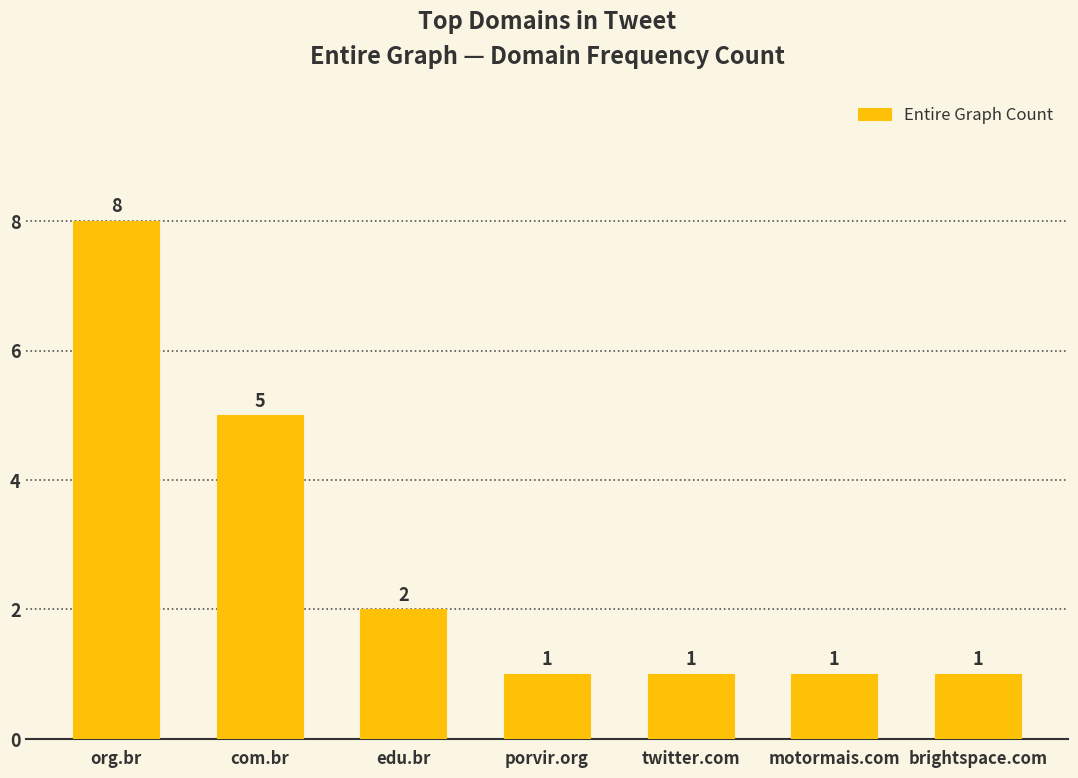

Is it true that the value at edu.br is 3?

False